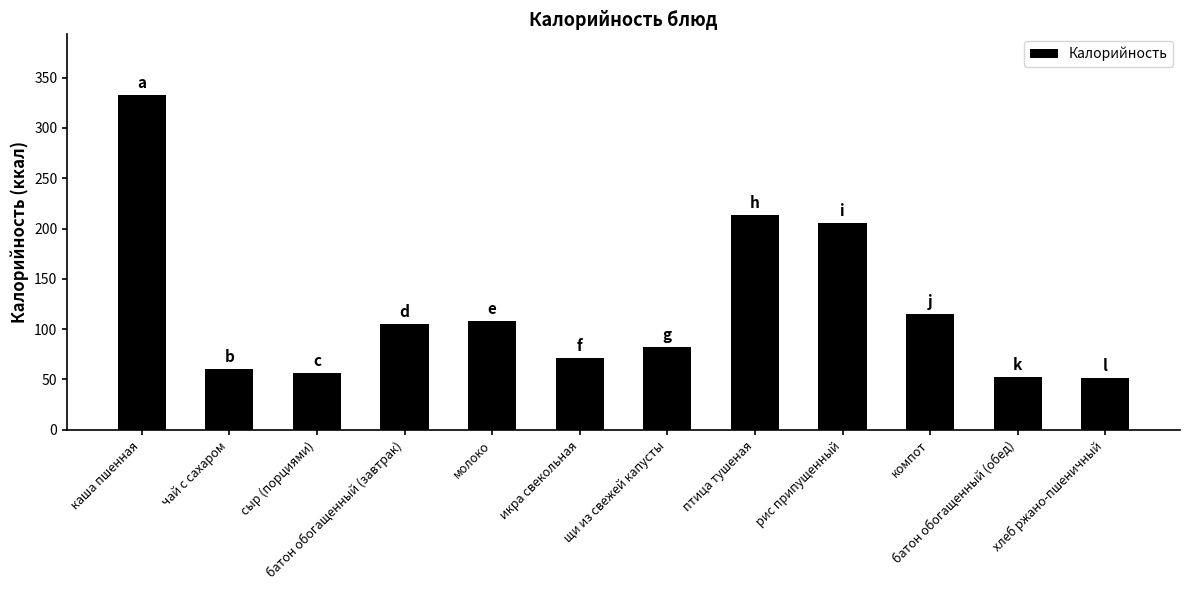

What is the label of the 4th bar from the right?

рис припущенный